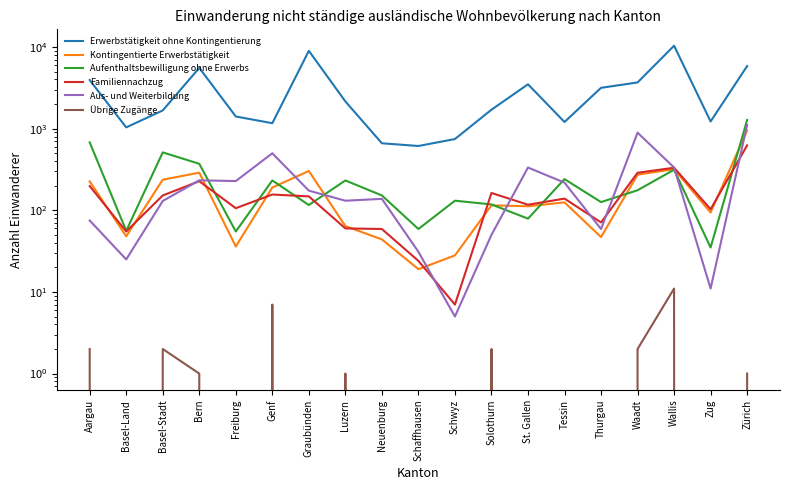

Rank the categories by Erwerbstätigkeit ohne Kontingentierung value from lowest to highest.

Schaffhausen, Neuenburg, Schwyz, Basel-Land, Genf, Tessin, Zug, Freiburg, Basel-Stadt, Solothurn, Luzern, Thurgau, St. Gallen, Waadt, Aargau, Bern, Zürich, Graubünden, Wallis